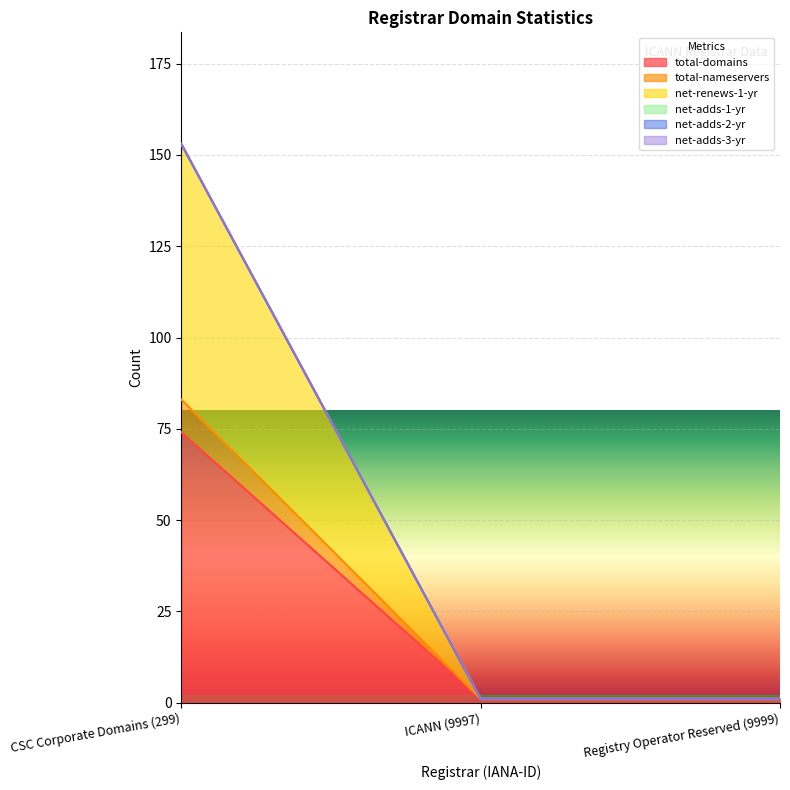

Does the chart display data point markers on the line(s)?

No